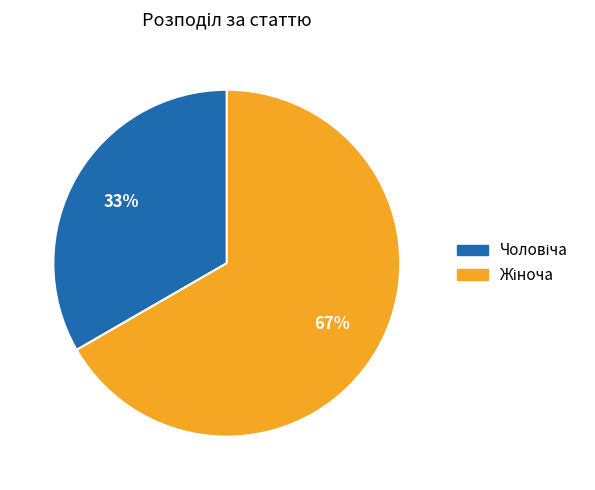

To the nearest percent, what is the average slice percentage?

50%